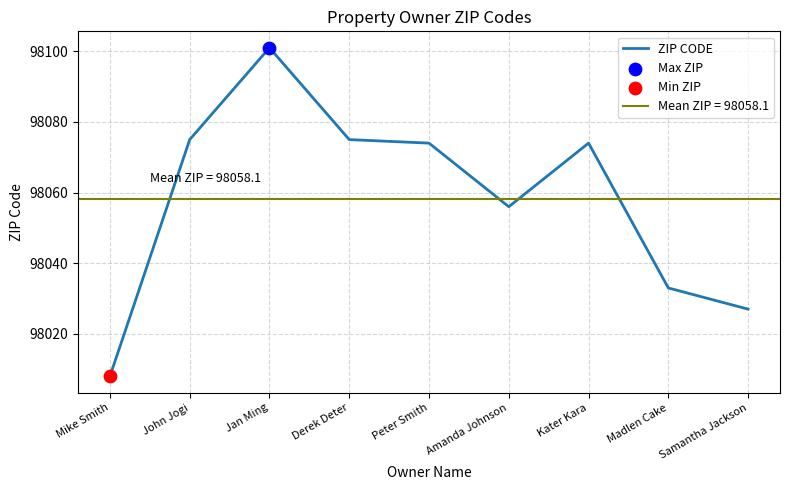

Approximately how many times larger is the value at John Jogi compared to Amanda Johnson?

1.0